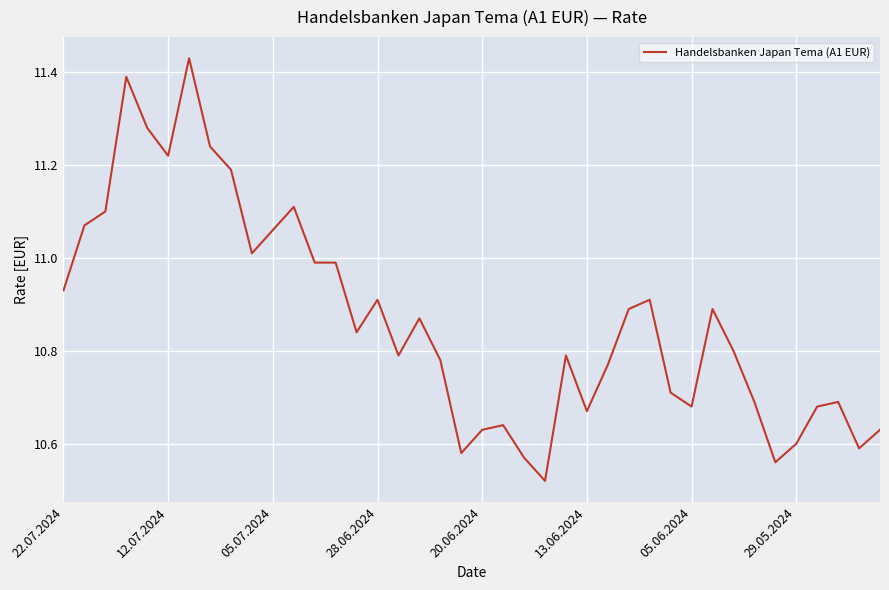

What is the difference between the maximum and minimum values?

0.9